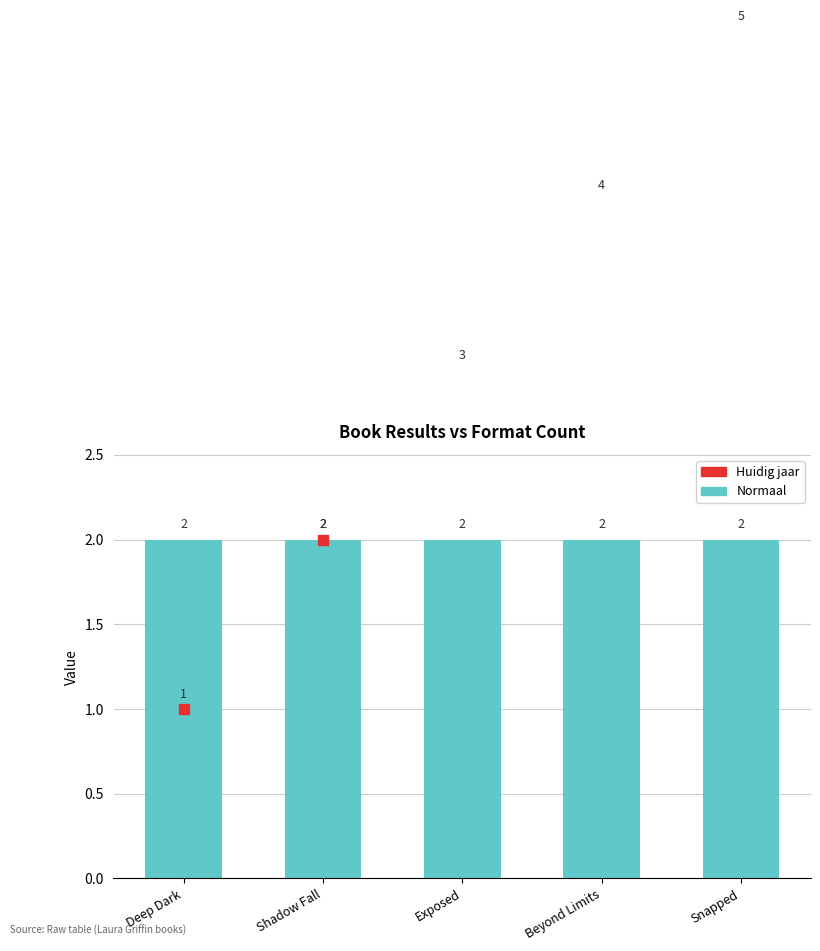

At how many categories does at least one series exceed 1?

5